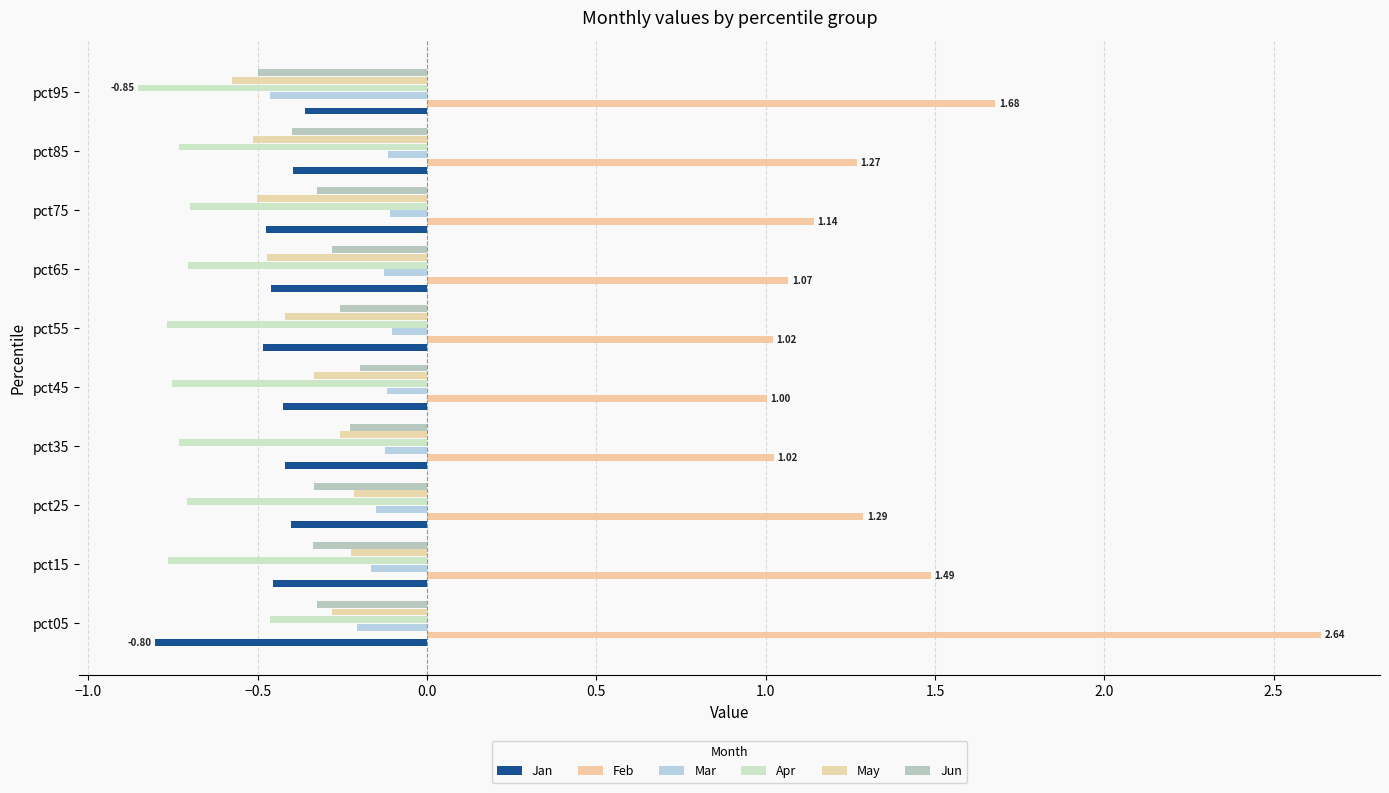

How many distinct data groups are displayed?

6